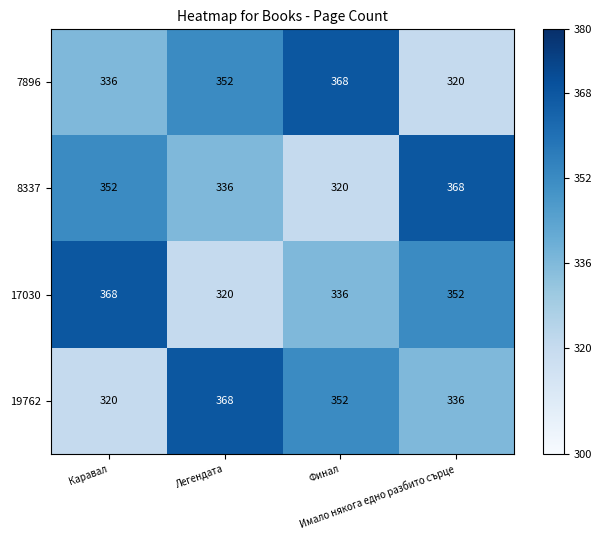

What is the difference between the second highest and second lowest values in the 7896 series?

16